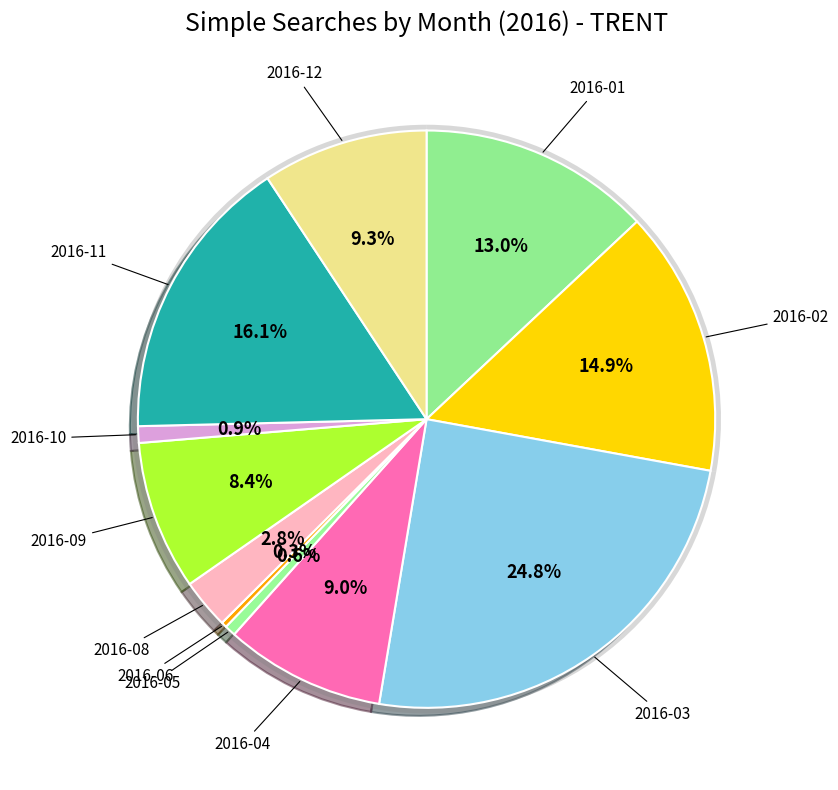

Which slice is the largest?

2016-03